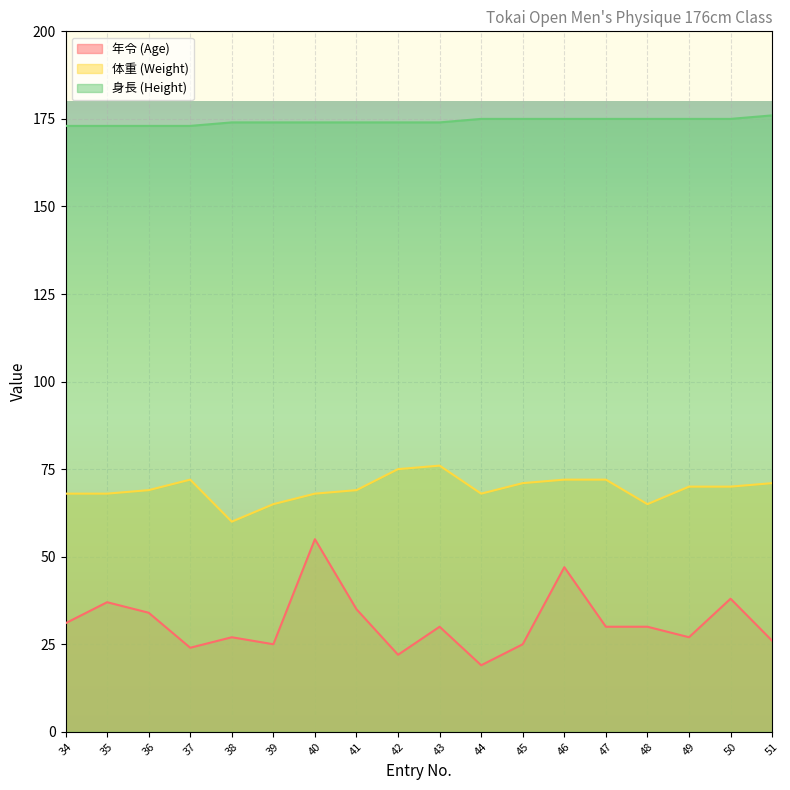

Which category has the lowest value across all series?

44